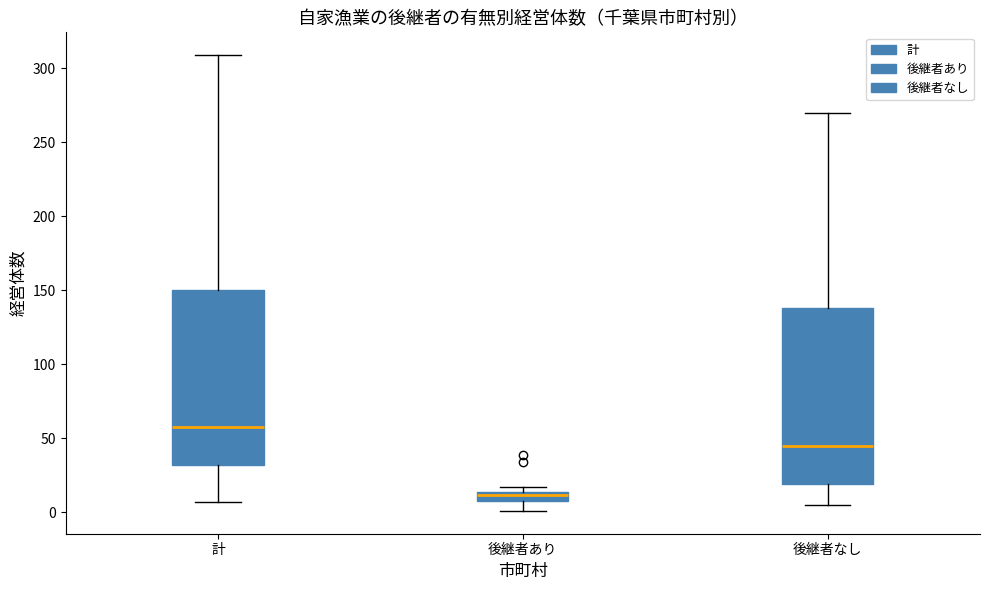

Where is the lower edge of the box for 後継者なし on the y-axis? The values are not printed on the chart, so give them approximately, as read against the axis.

20